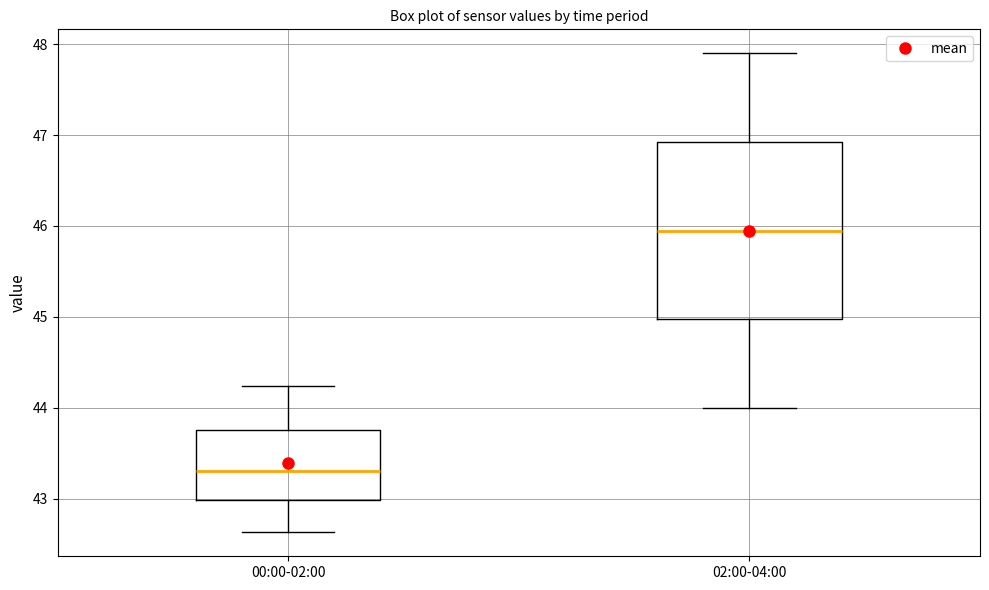

Where is the lower edge of the box for 02:00-04:00 on the y-axis? The values are not printed on the chart, so give them approximately, as read against the axis.

45.0